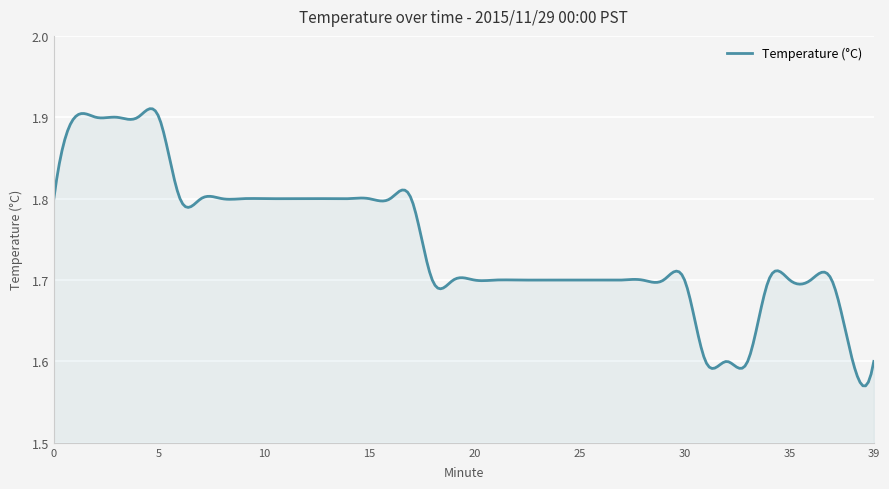

What is the difference between the maximum and minimum values?

0.3